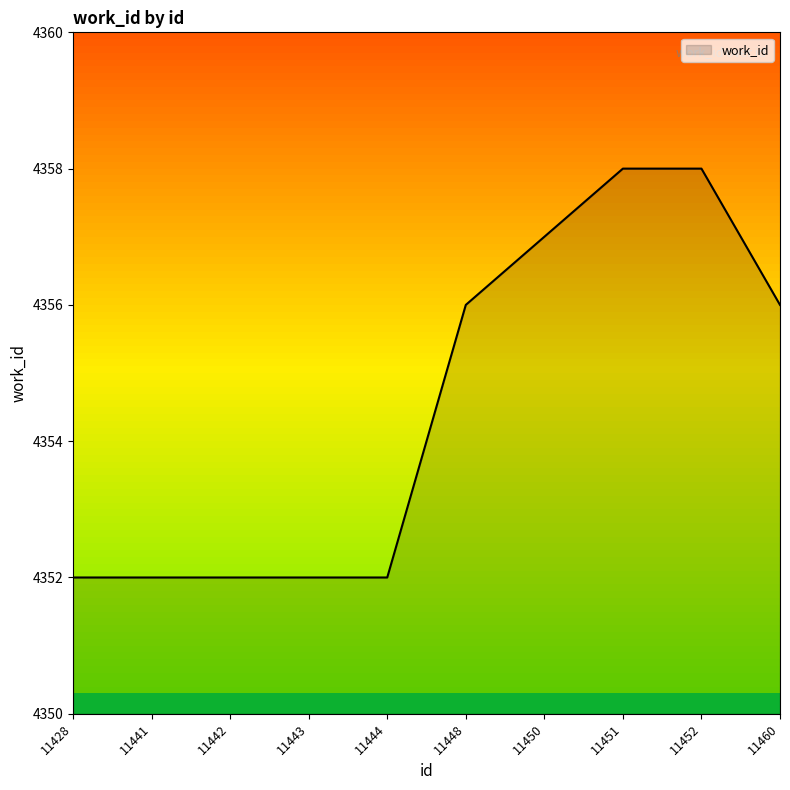

Is it true that the value at 11443 is 4352?

True